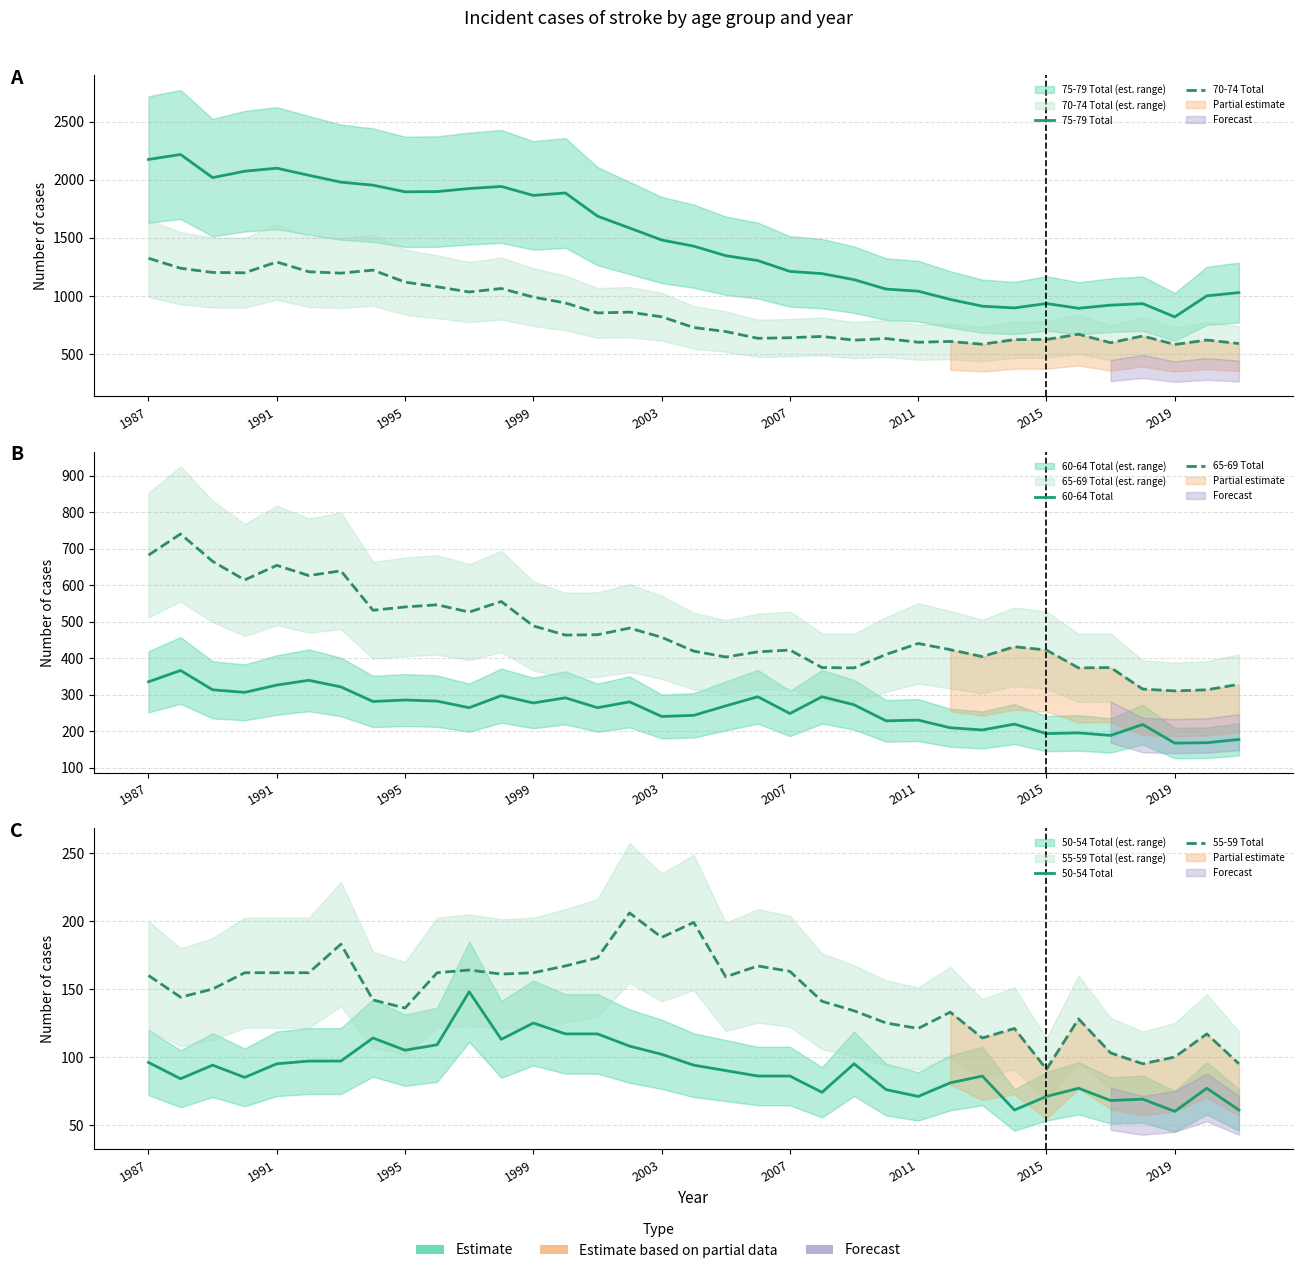

True or false: 65-69 Total and 70-74 Total cross at least once.

False